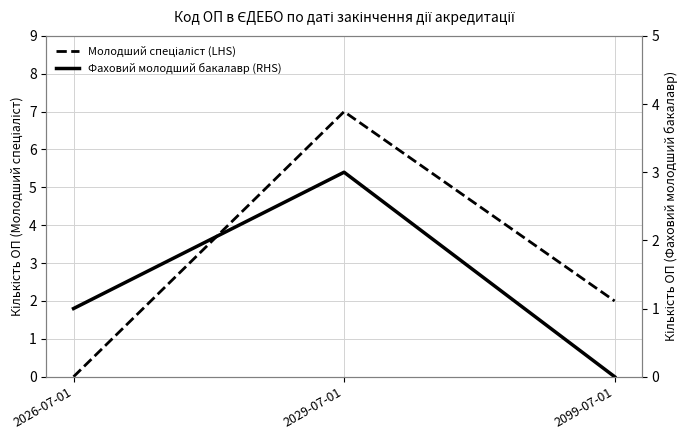

Where is Молодший спеціаліст (LHS) nearest to the value 3?

2099-07-01